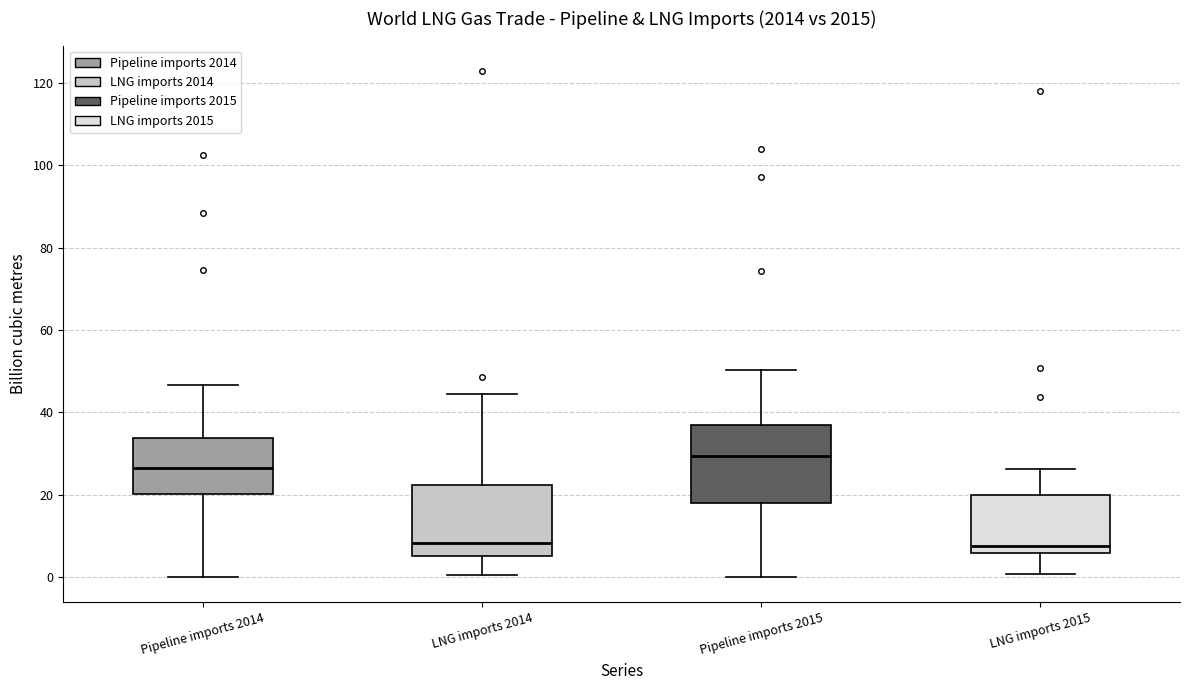

Reading left to right, transcribe this box plot: for each box, give where its median line is, the range the box spans, and where its two whiskers end, as read against the y-axis. The values are not printed on the chart, so give them approximately, as read against the axis.

Pipeline imports 2014: median 26, box 20 to 34, whiskers 0 to 46
LNG imports 2014: median 8, box 6 to 22, whiskers 0 to 44
Pipeline imports 2015: median 30, box 18 to 36, whiskers 0 to 50
LNG imports 2015: median 8, box 6 to 20, whiskers 0 to 26